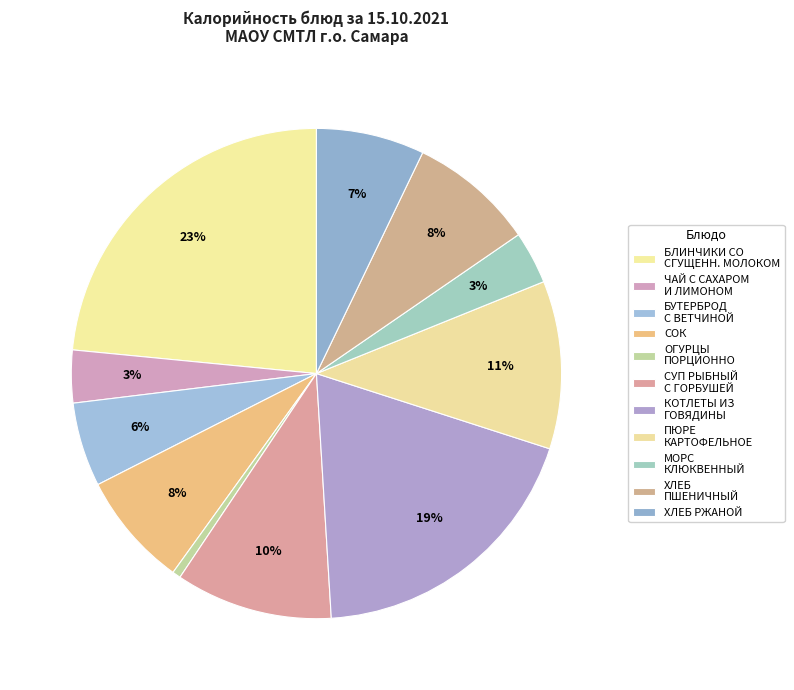

What percentage is the ЧАЙ С САХАРОМ И ЛИМОНОМ slice, to the nearest percent?

3%